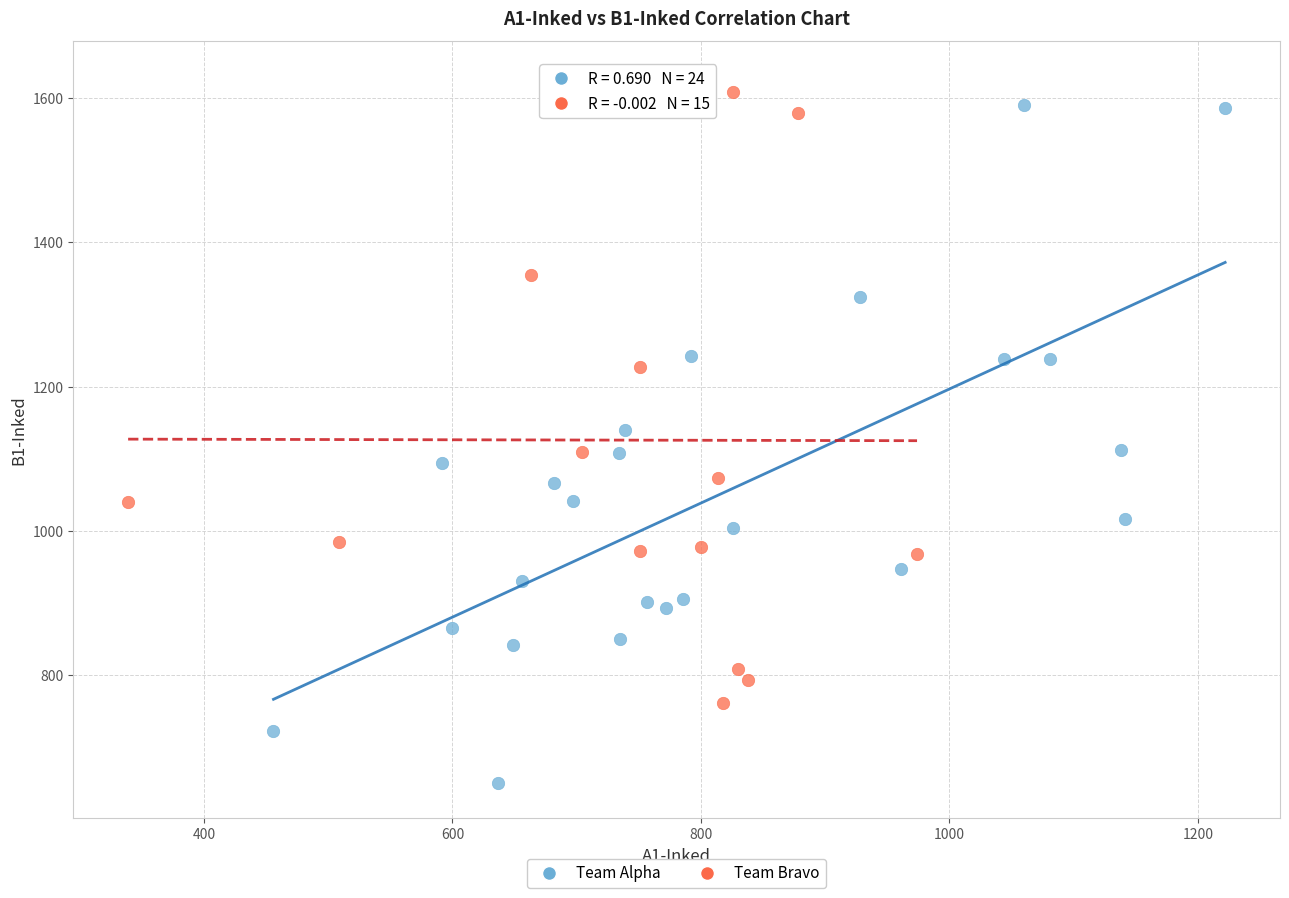

Which series contains the highest Y value?

Team Bravo